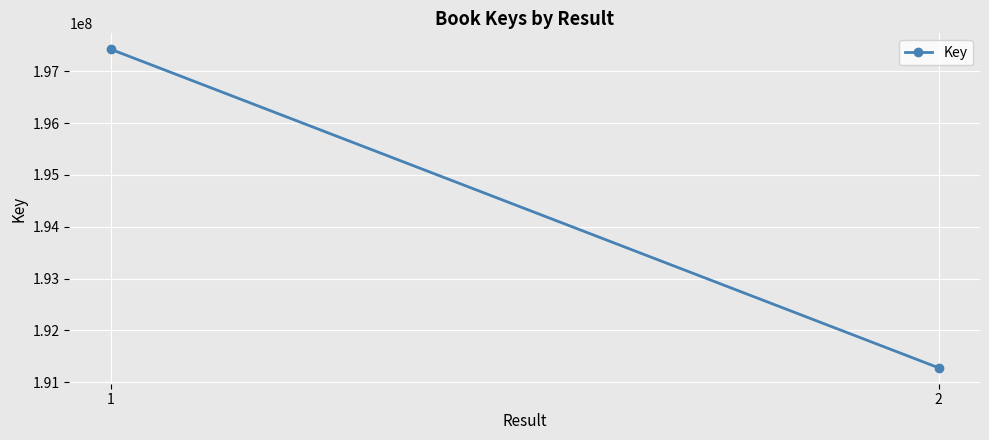

At which category does the chart reach its peak across all series?

1